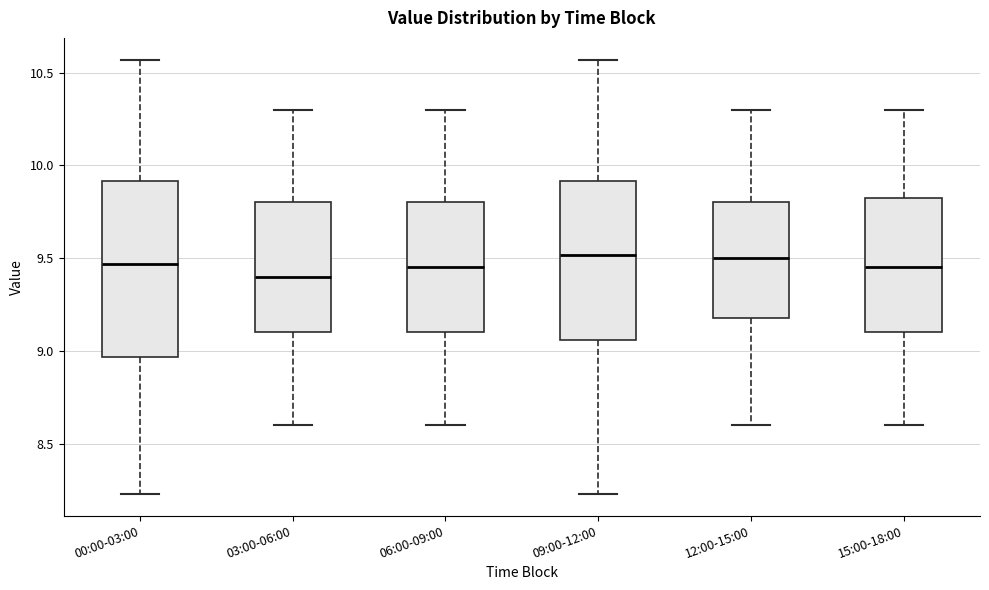

Comparing the boxes themselves (not the whiskers), which one is the tallest?

00:00-03:00